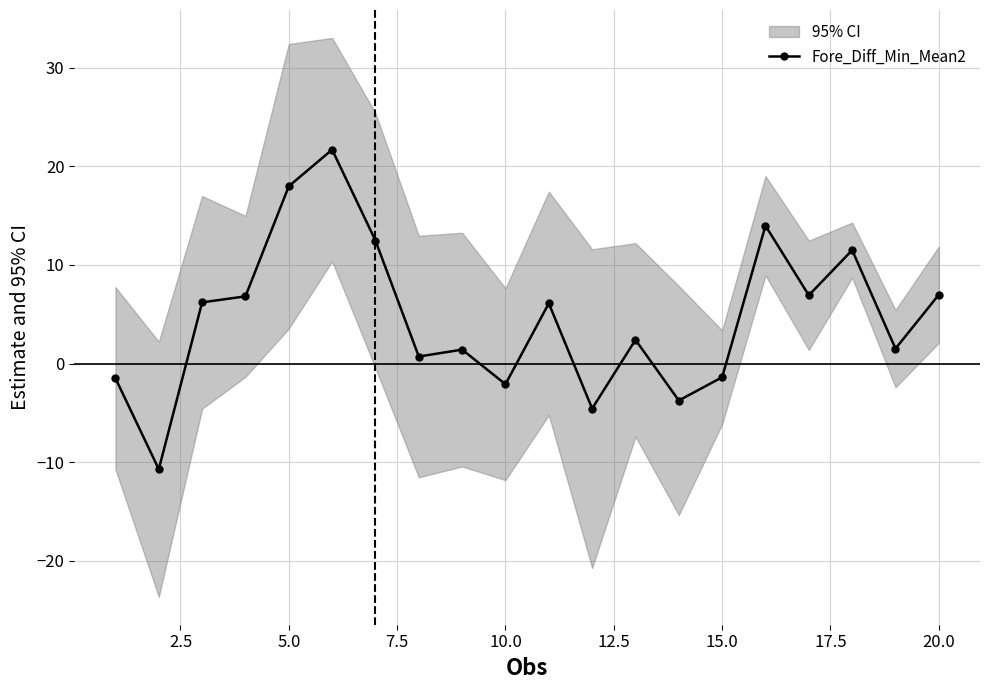

What is the highest value of the Fore_Diff_Min_Mean2 series?

21.7